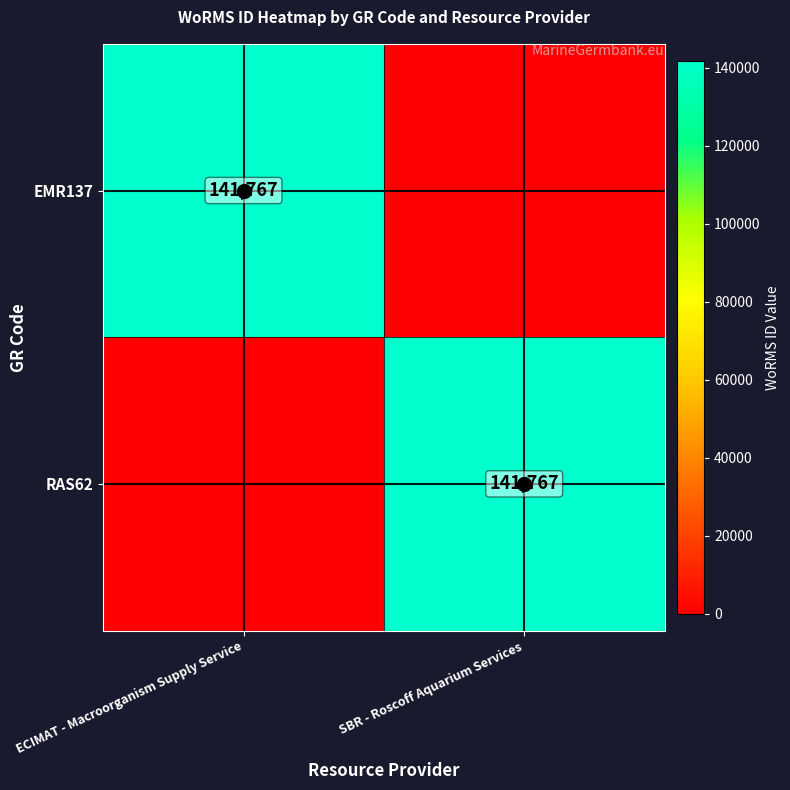

What is the difference between the EMR137 values at ECIMAT - Macroorganism Supply Service and SBR - Roscoff Aquarium Services?

141767